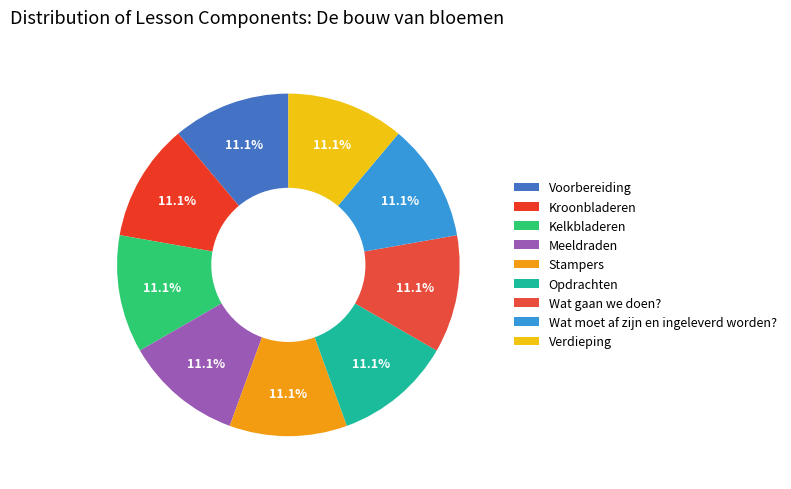

Is it true that Kroonbladeren is 2% of the pie?

False